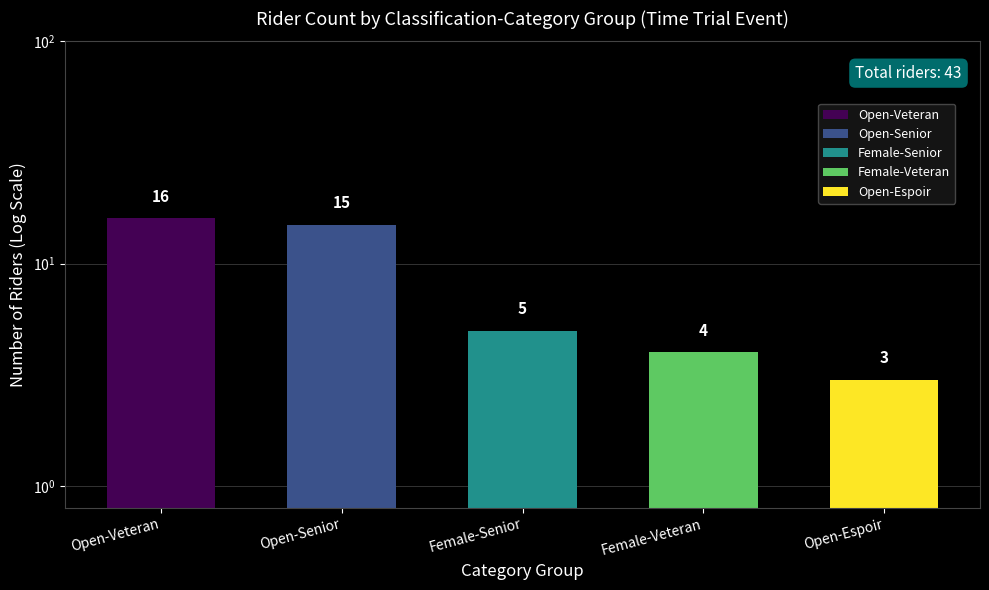

Reading left to right, transcribe all the data shown in this chart.

16	15	5	4	3